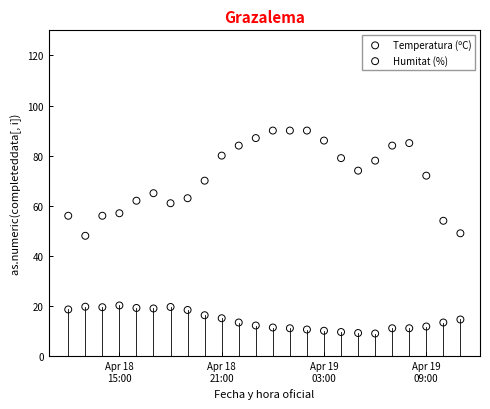

Which series reaches the minimum Y coordinate?

Temperatura (ºC)